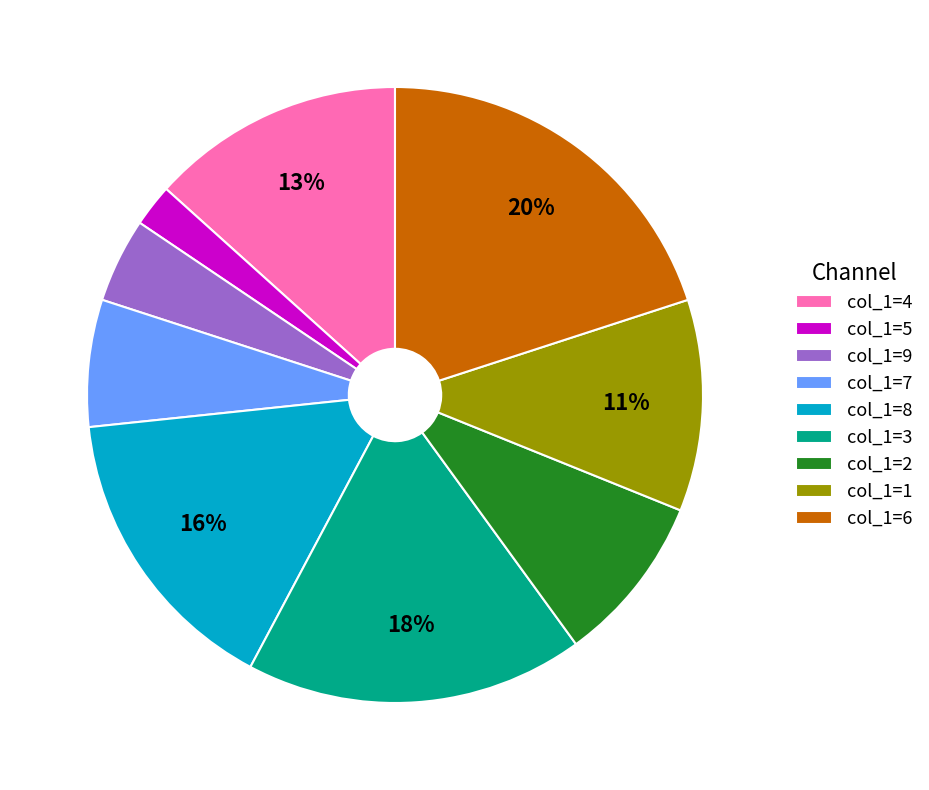

The col_1=5 slice represents 2% of the pie. True or false?

True